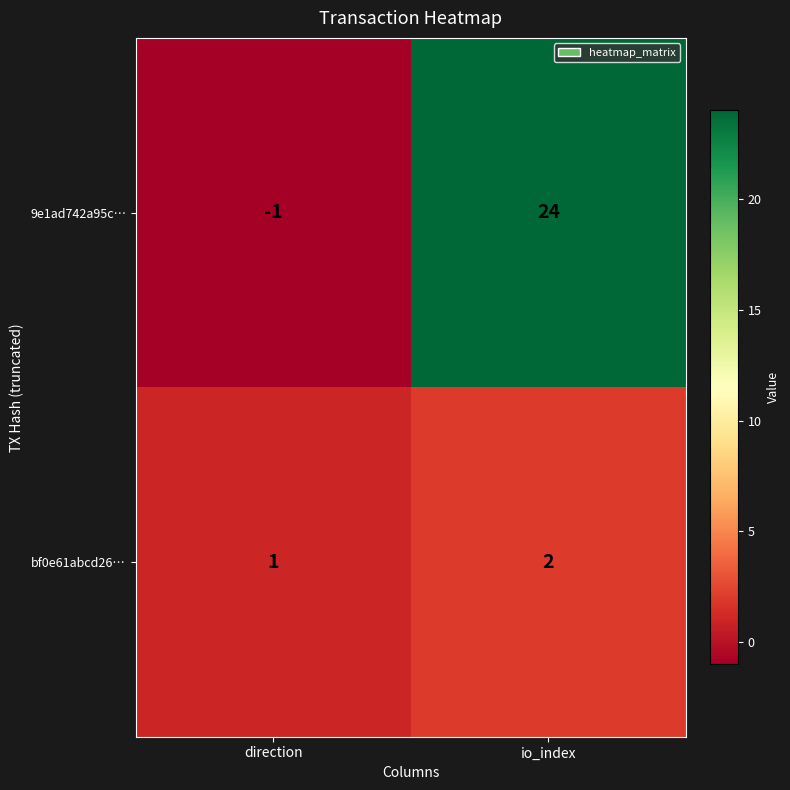

At how many categories does at least one series exceed 21?

1